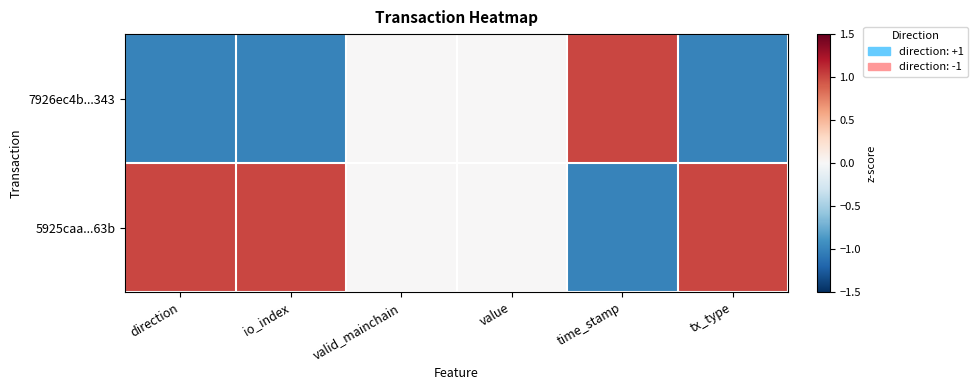

List the series in order of their overall mean, highest first.

5925caa...63b, 7926ec4b...343